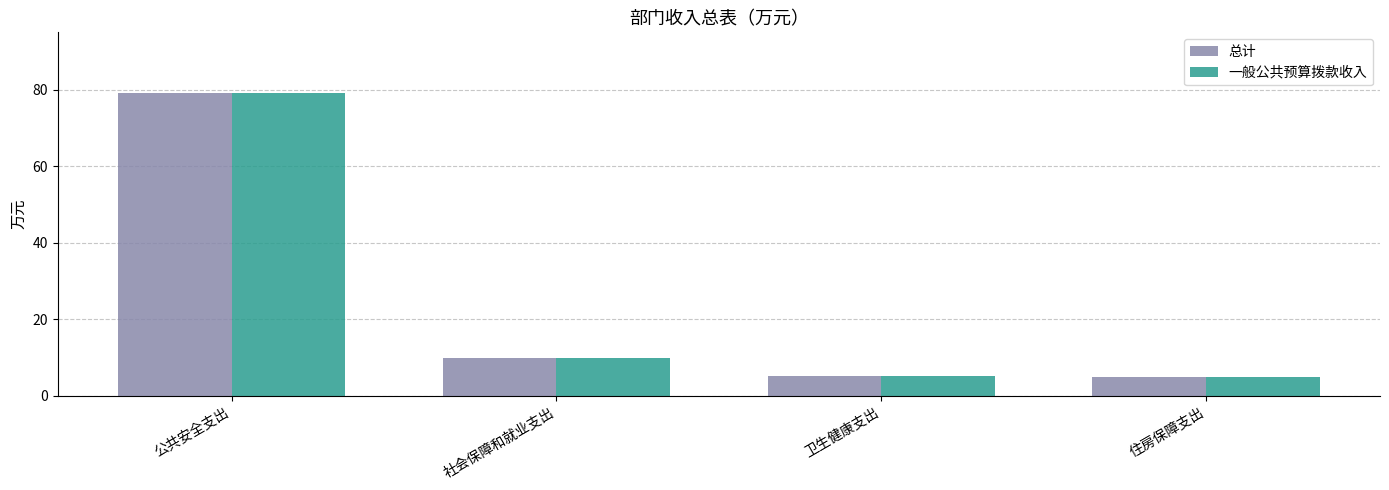

What is the total value across all series at 公共安全支出?

158.4